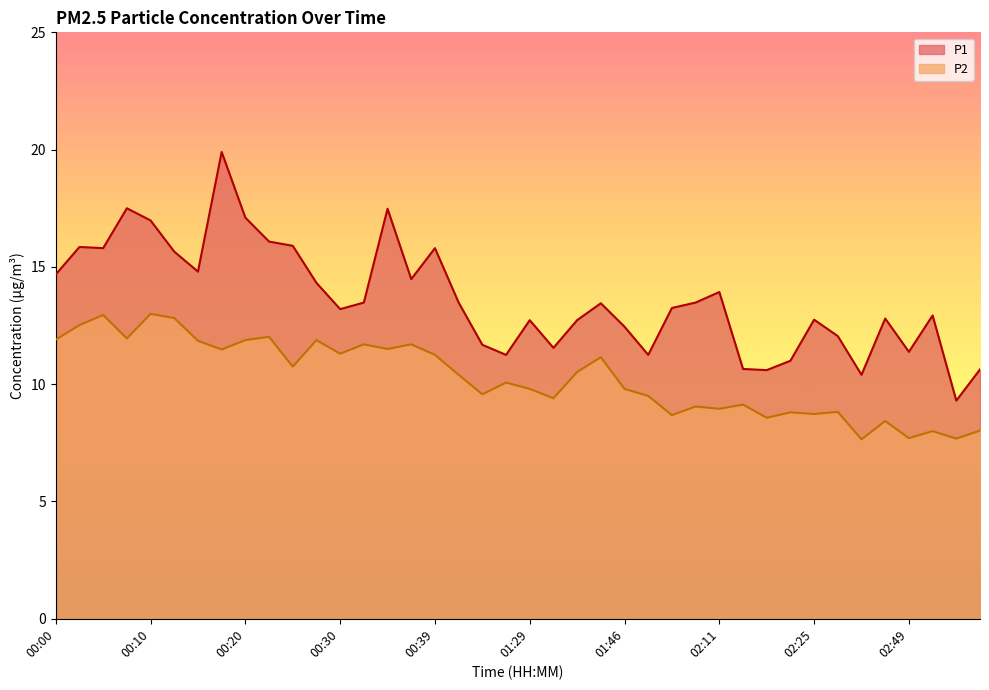

Which series changed the most between 00:10 and 02:30?

P1